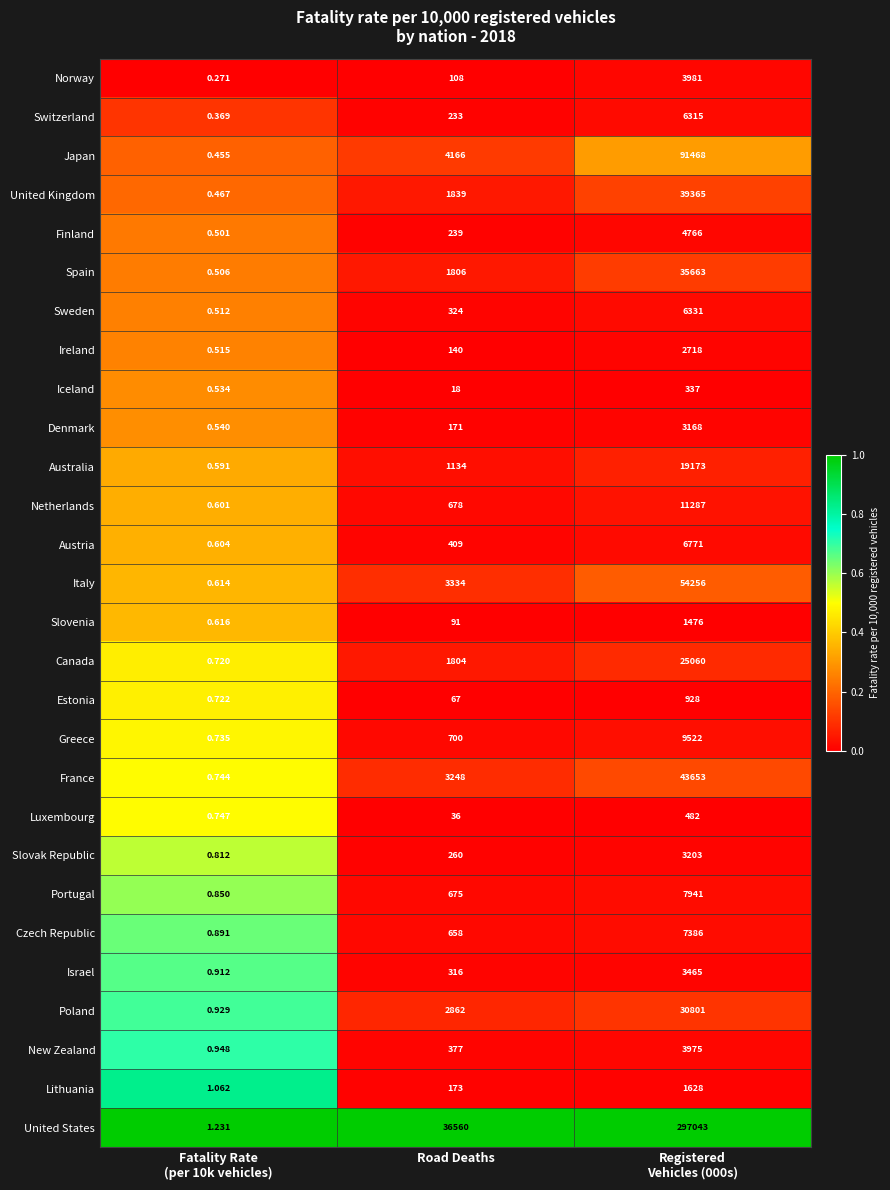

List the series in order of their peak value, highest first.

United States, Japan, Italy, France, United Kingdom, Spain, Poland, Canada, Australia, Netherlands, Greece, Portugal, Czech Republic, Austria, Sweden, Switzerland, Finland, Norway, New Zealand, Israel, Slovak Republic, Denmark, Ireland, Lithuania, Slovenia, Estonia, Luxembourg, Iceland